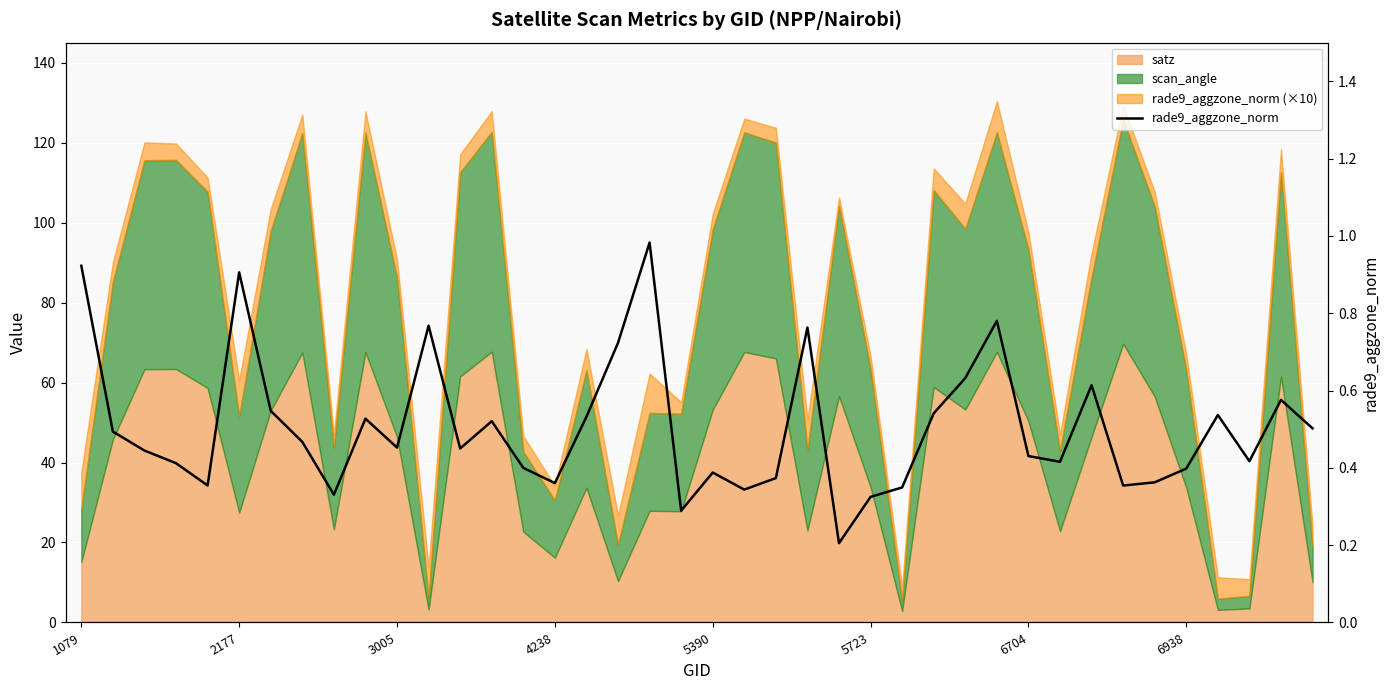

How many lines are shown in the chart?

1